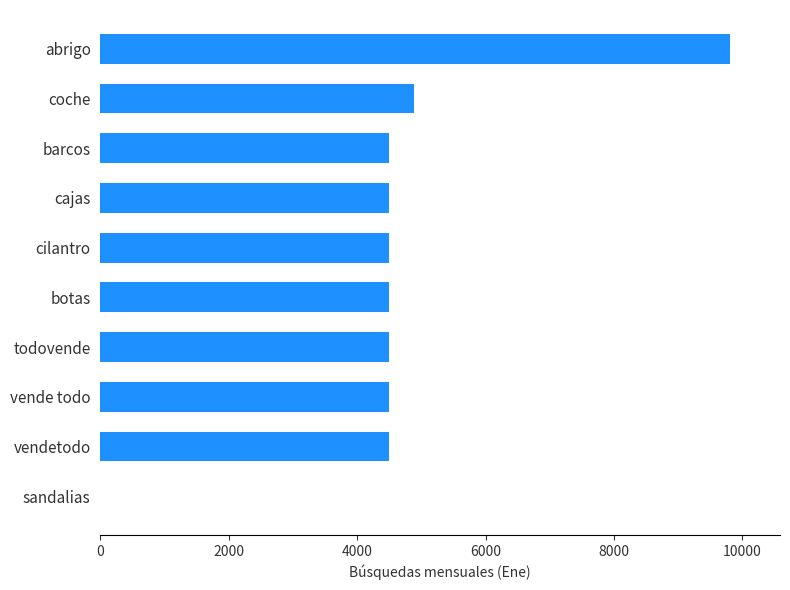

Which has a higher value, sandalias or coche?

coche